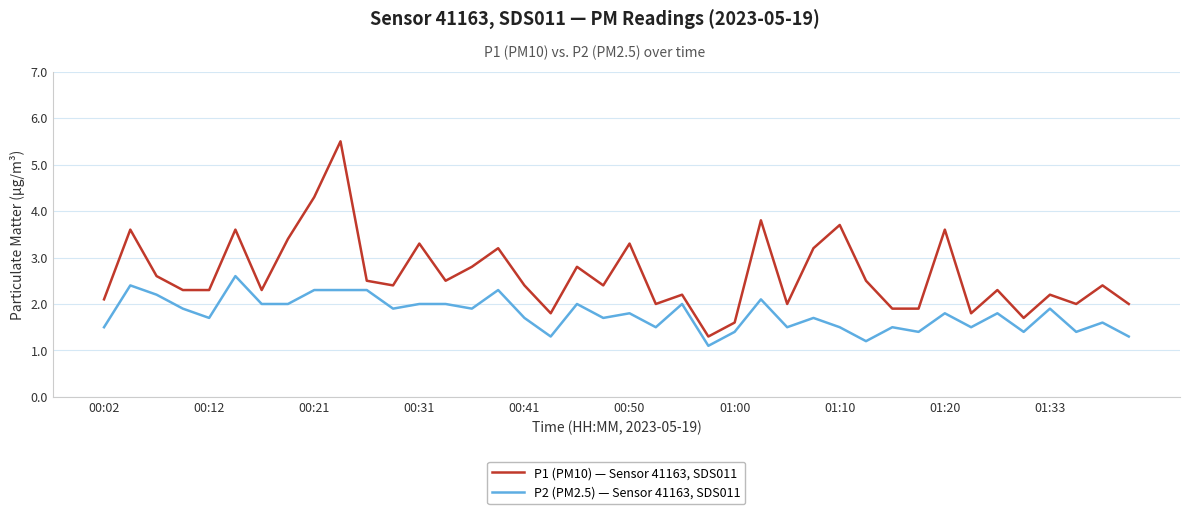

Which series has the largest total across all categories?

P1 (PM10) — Sensor 41163, SDS011